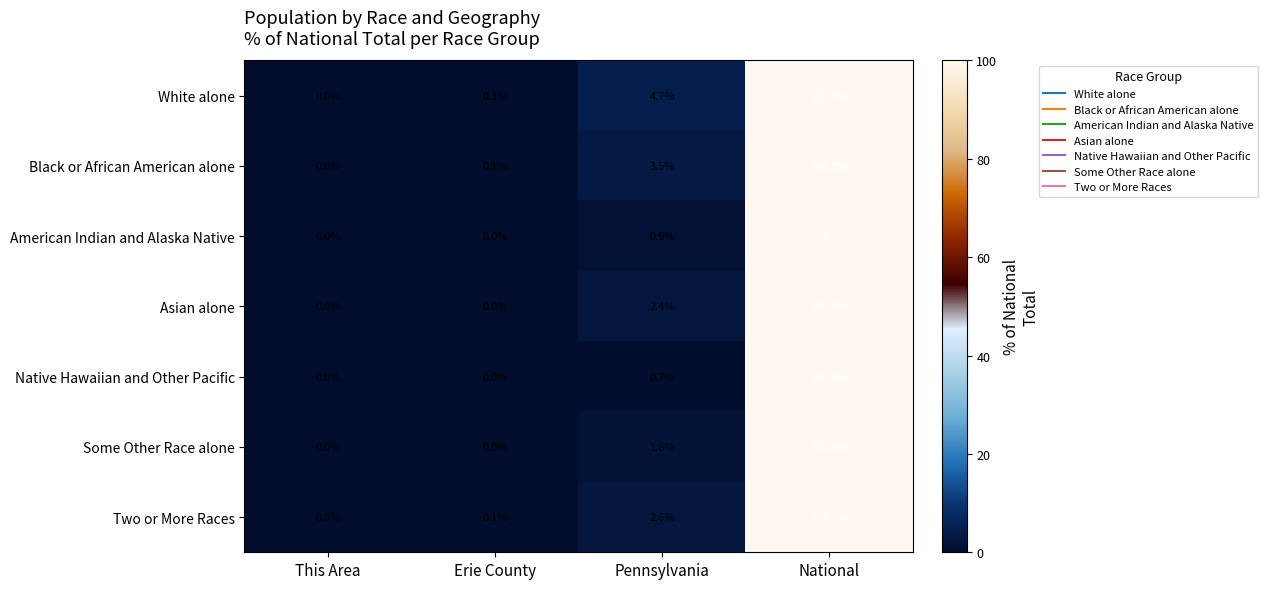

How many data points does each series have?

4